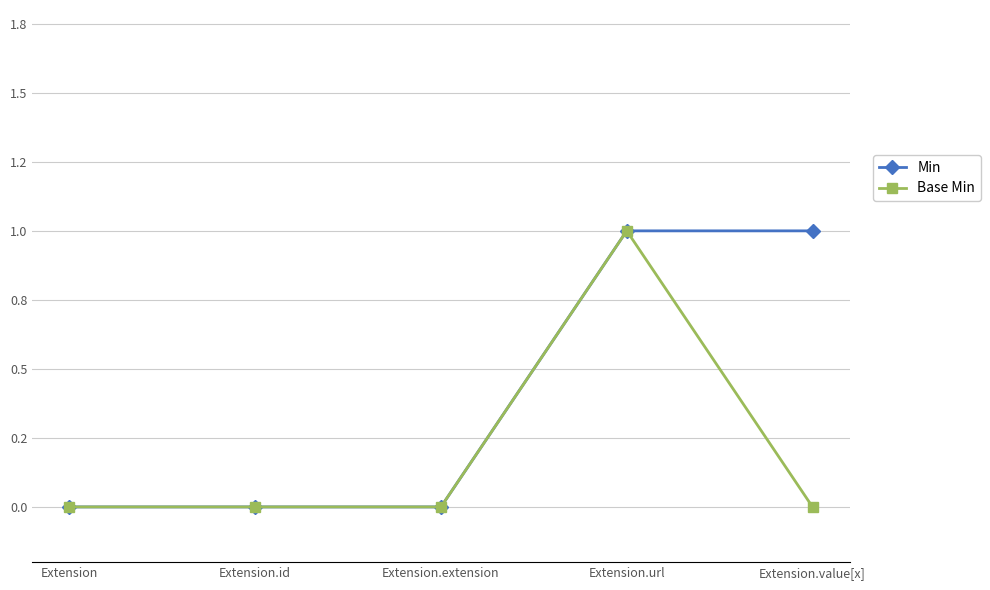

At which category does the chart reach its peak across all series?

Extension.url